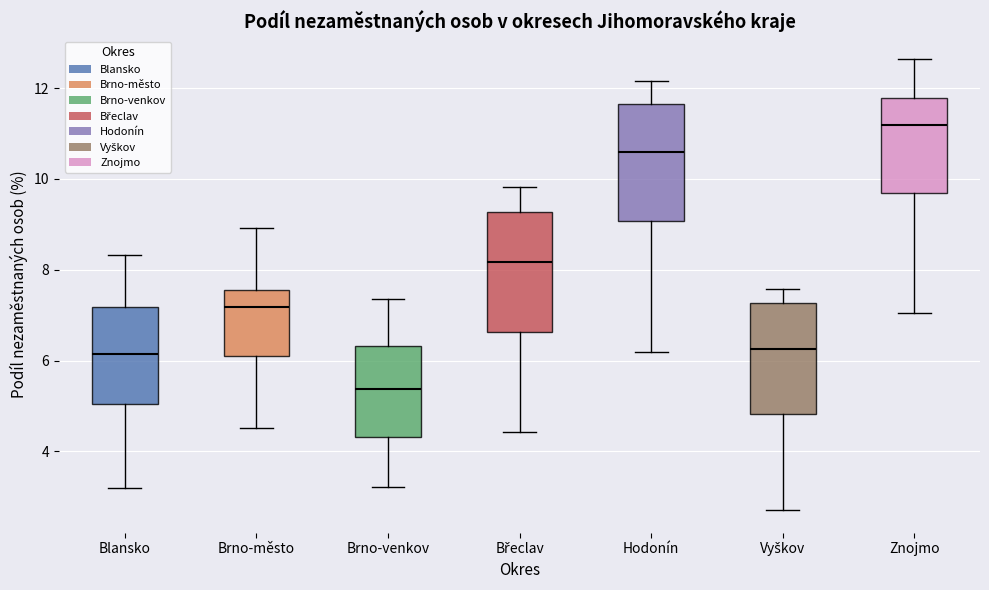

Where is the upper edge of the box for Brno-venkov on the y-axis? The values are not printed on the chart, so give them approximately, as read against the axis.

6.4